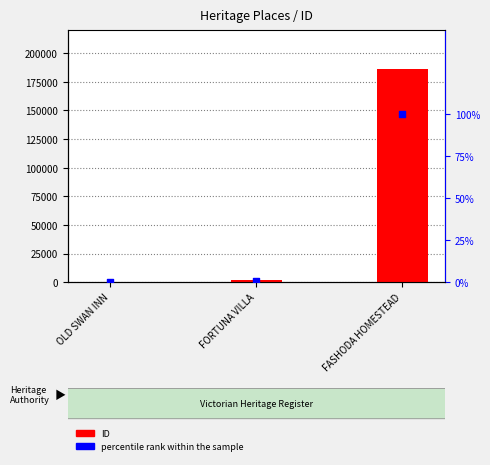

What is the total value across all series at FASHODA HOMESTEAD?

186343.0